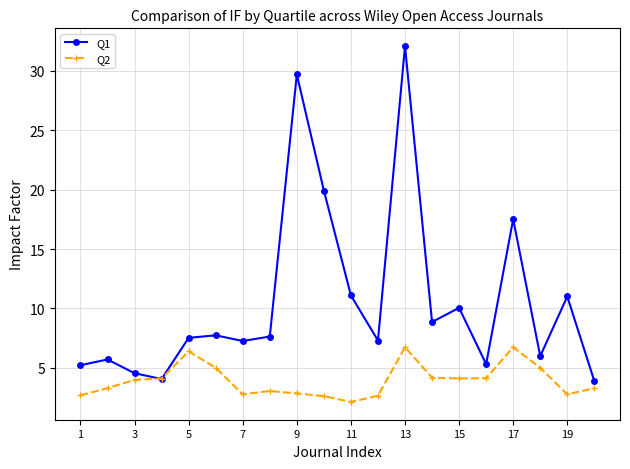

How many times do Q2 and Q1 cross each other?

2